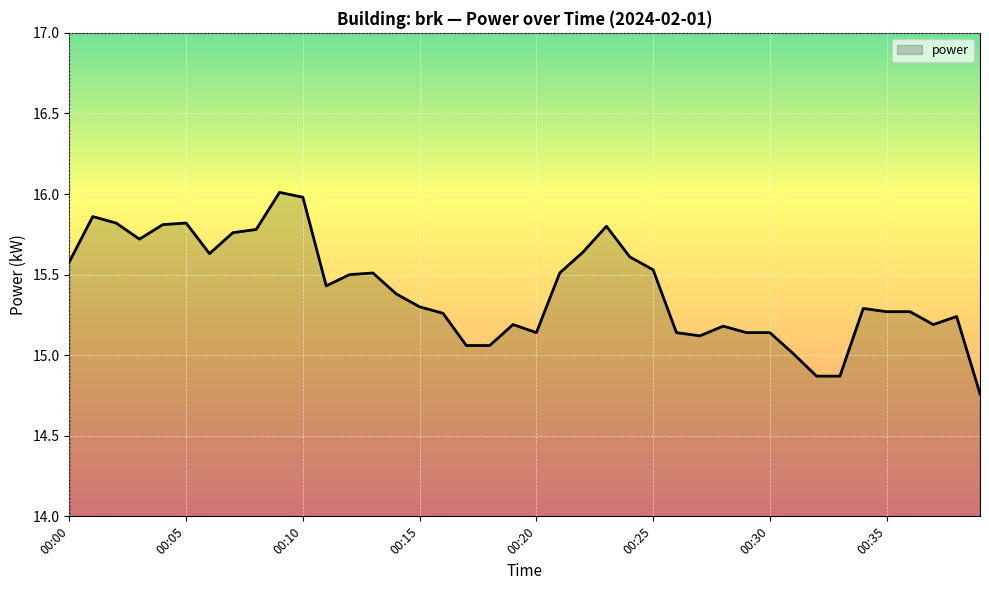

What is the maximum value shown in the chart?

16.0